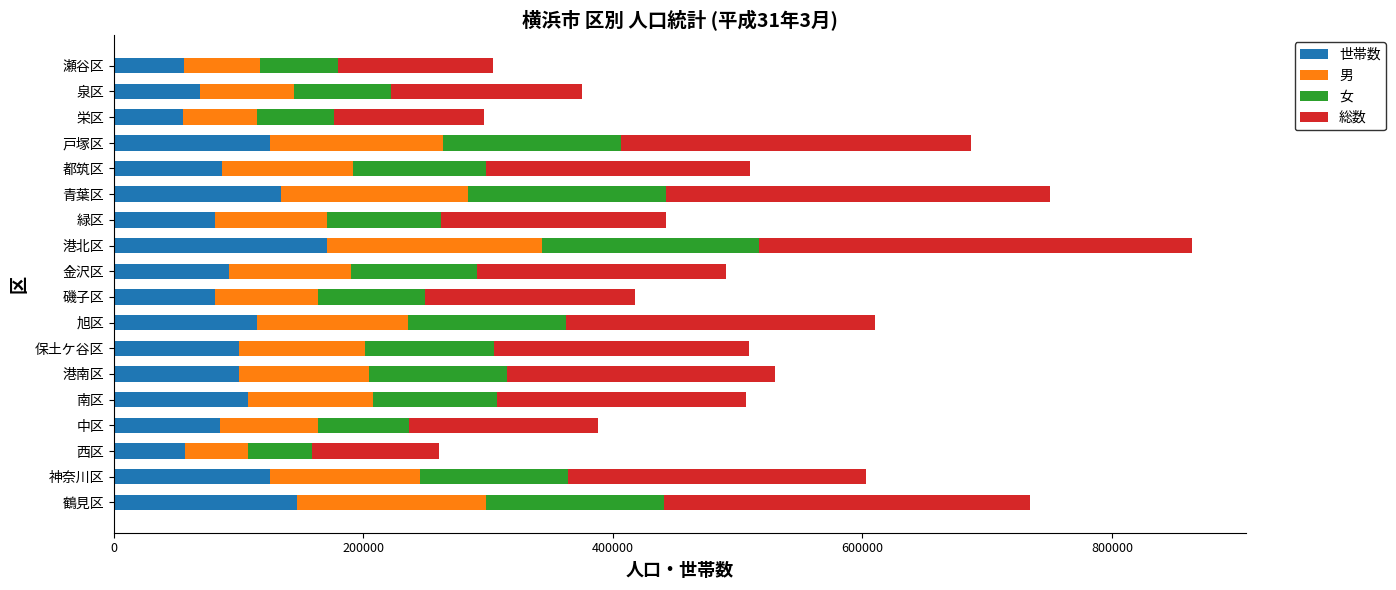

What are all the series names shown in the legend?

世帯数, 男, 女, 総数